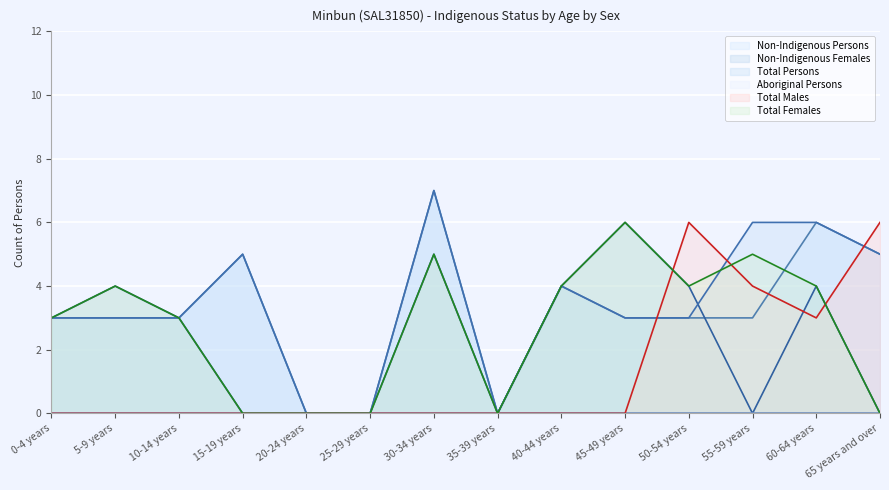

True or false: Total Persons has a value of -4 at 35-39 years.

False